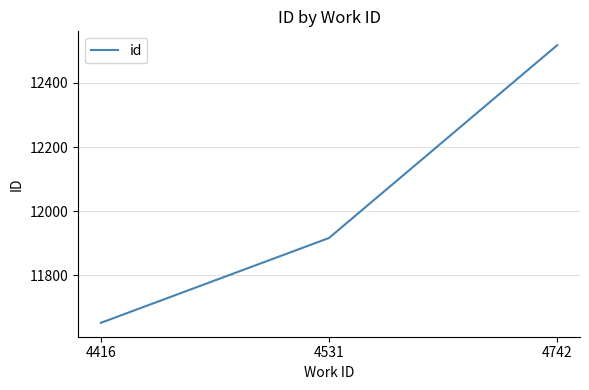

True or false: the data shows 11916 at 4531.

True